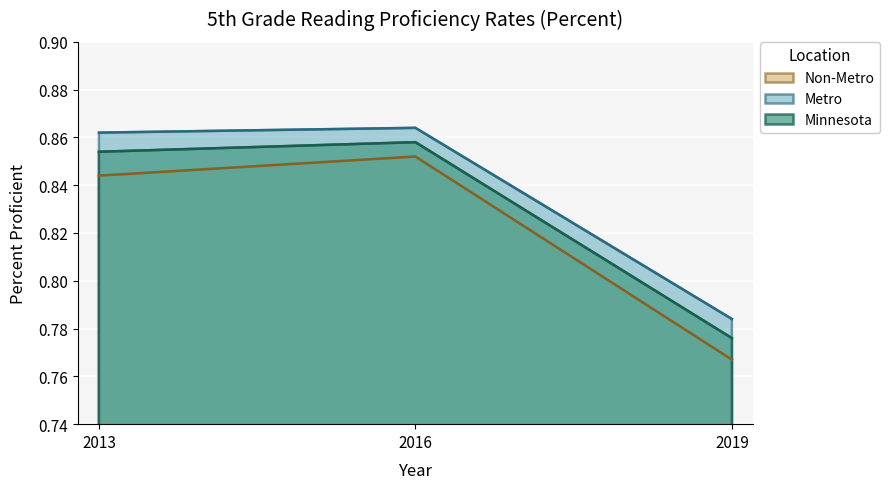

List the labels in order of Minnesota value, largest first.

2016, 2013, 2019